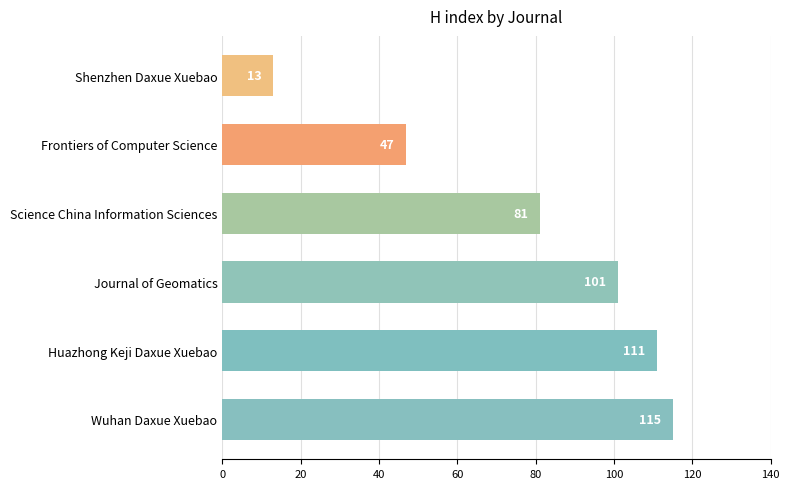

Read the value at Journal of Geomatics.

101